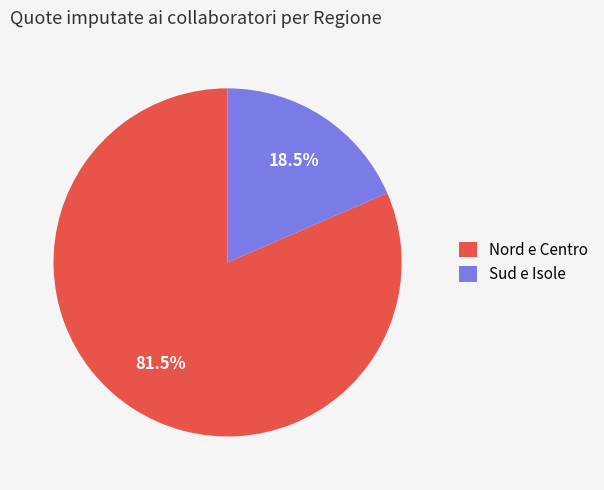

What is the ratio of the value at Nord e Centro to the value at Sud e Isole?

4.4